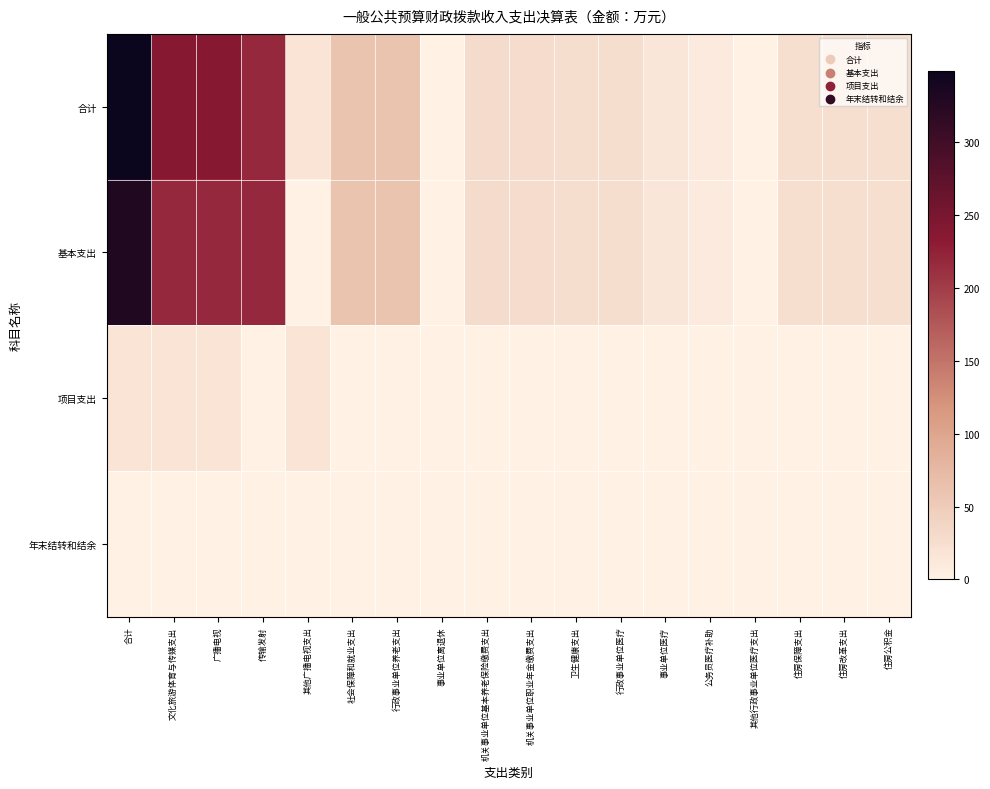

Reading left to right, list all the values displayed in this chart.

合计: 合计=348.9	文化旅游体育与传媒支出=237.2	广播电视=237.2	传输发射=218.9	其他广播电视支出=18.3	社会保障和就业支出=60.0	行政事业单位养老支出=60.0	事业单位离退休=0.4	机关事业单位基本养老保险缴费支出=30.2	机关事业单位职业年金缴费支出=29.4	卫生健康支出=26.2	行政事业单位医疗=26.2	事业单位医疗=15.6	公务员医疗补助=9.8	其他行政事业单位医疗支出=0.8	住房保障支出=25.5	住房改革支出=25.5	住房公积金=25.5
基本支出: 合计=330.6	文化旅游体育与传媒支出=218.9	广播电视=218.9	传输发射=218.9	其他广播电视支出=0.0	社会保障和就业支出=60.0	行政事业单位养老支出=60.0	事业单位离退休=0.4	机关事业单位基本养老保险缴费支出=30.2	机关事业单位职业年金缴费支出=29.4	卫生健康支出=26.2	行政事业单位医疗=26.2	事业单位医疗=15.6	公务员医疗补助=9.8	其他行政事业单位医疗支出=0.8	住房保障支出=25.5	住房改革支出=25.5	住房公积金=25.5
项目支出: 合计=18.3	文化旅游体育与传媒支出=18.3	广播电视=18.3	传输发射=0.0	其他广播电视支出=18.3	社会保障和就业支出=0.0	行政事业单位养老支出=0.0	事业单位离退休=0.0	机关事业单位基本养老保险缴费支出=0.0	机关事业单位职业年金缴费支出=0.0	卫生健康支出=0.0	行政事业单位医疗=0.0	事业单位医疗=0.0	公务员医疗补助=0.0	其他行政事业单位医疗支出=0.0	住房保障支出=0.0	住房改革支出=0.0	住房公积金=0.0
年末结转和结余: 合计=1.0	文化旅游体育与传媒支出=1.0	广播电视=1.0	传输发射=1.0	其他广播电视支出=0.0	社会保障和就业支出=0.0	行政事业单位养老支出=0.0	事业单位离退休=0.0	机关事业单位基本养老保险缴费支出=0.0	机关事业单位职业年金缴费支出=0.0	卫生健康支出=0.0	行政事业单位医疗=0.0	事业单位医疗=0.0	公务员医疗补助=0.0	其他行政事业单位医疗支出=0.0	住房保障支出=0.0	住房改革支出=0.0	住房公积金=0.0